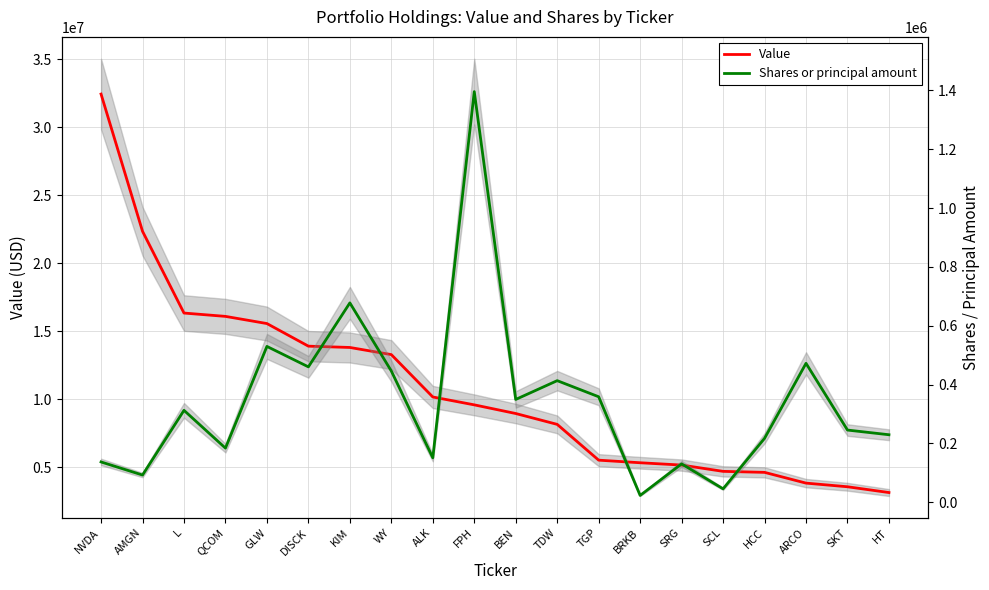

What is the label of the 14th point from the left?

BRKB